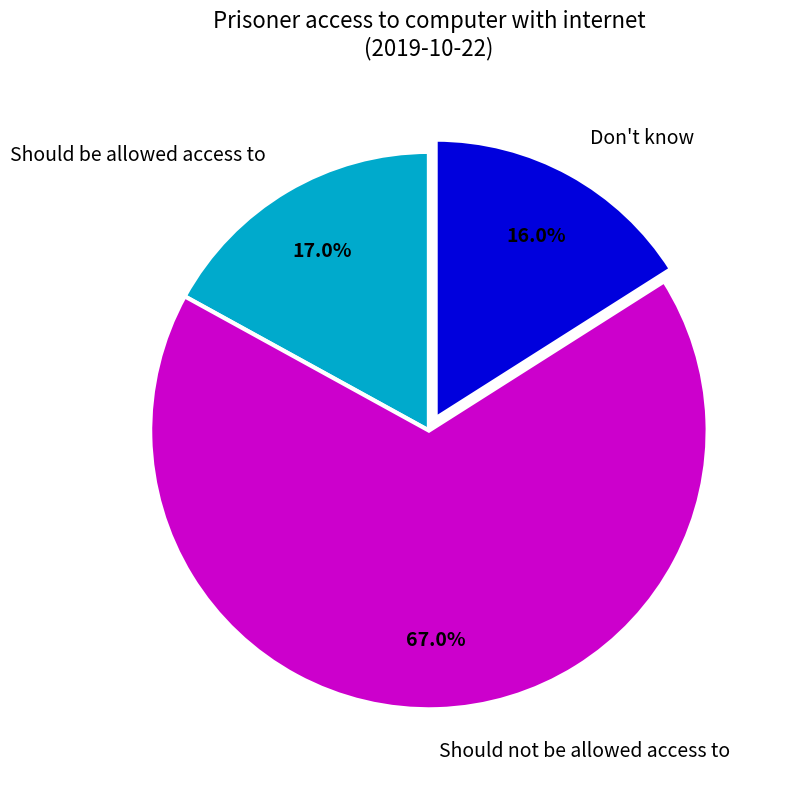

How much of the chart is everything except Don't know?

84.0%